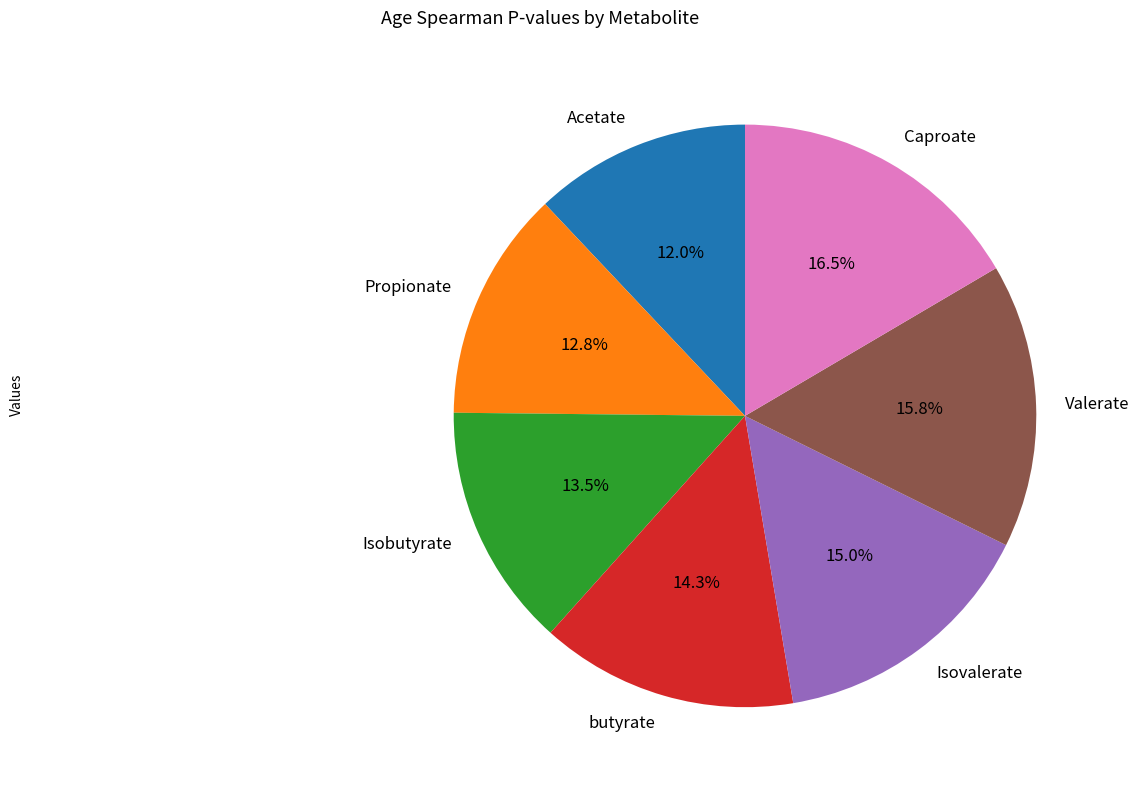

Which category has the smallest portion of the pie?

Acetate